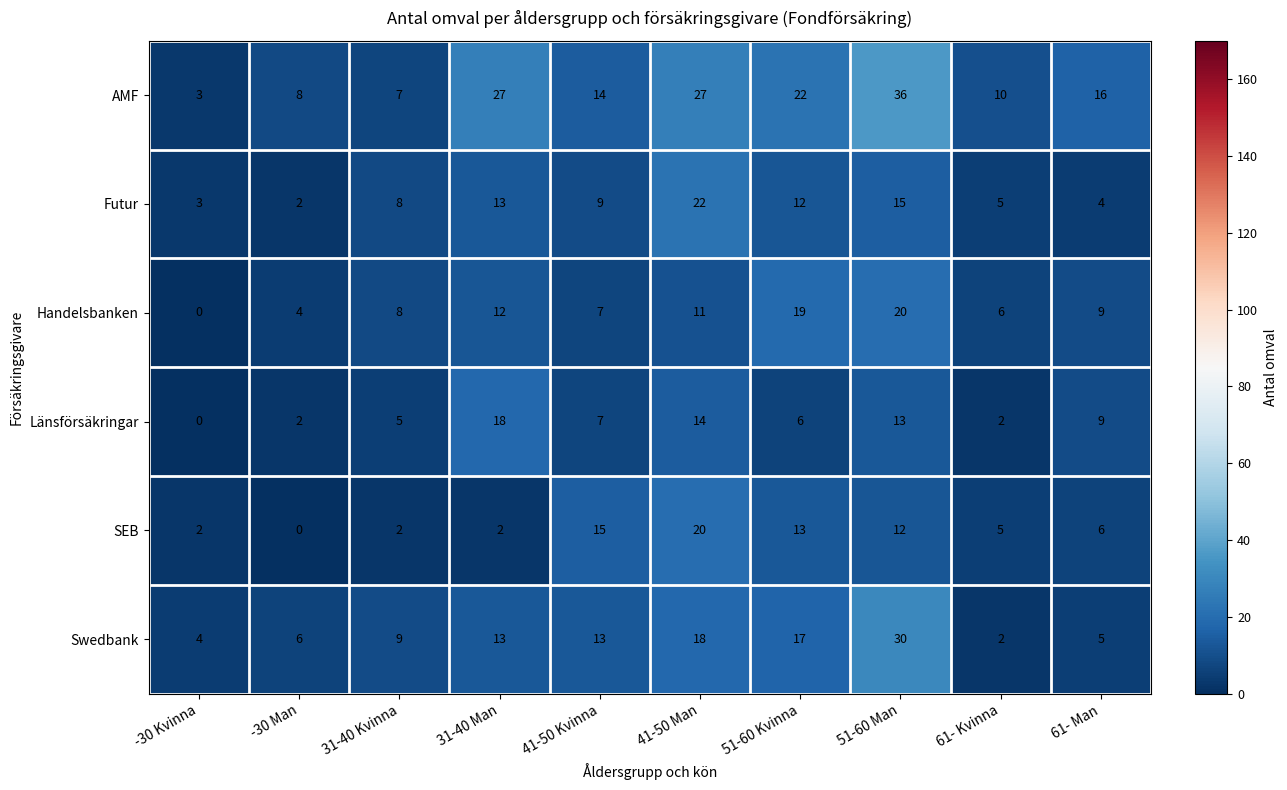

How many data points in Futur are less than 9?

5